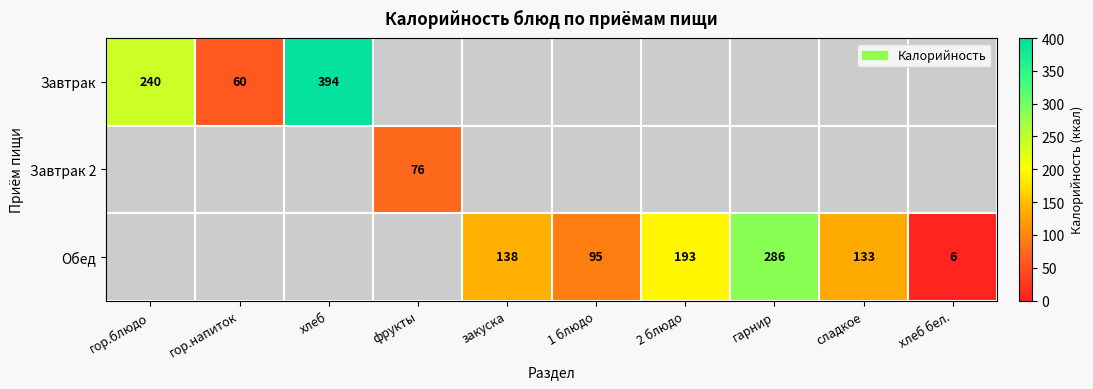

The Завтрак 2 series shows 21 at фрукты. True or false?

False